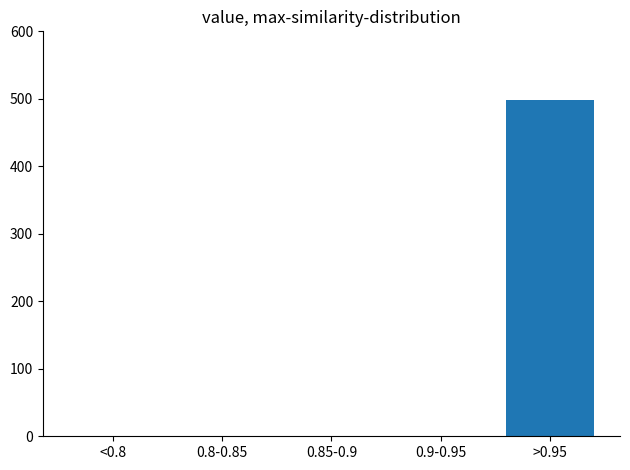

Reading left to right, what are all the values shown in this chart?

<0.8=0	0.8-0.85=0	0.85-0.9=0	0.9-0.95=0	>0.95=498